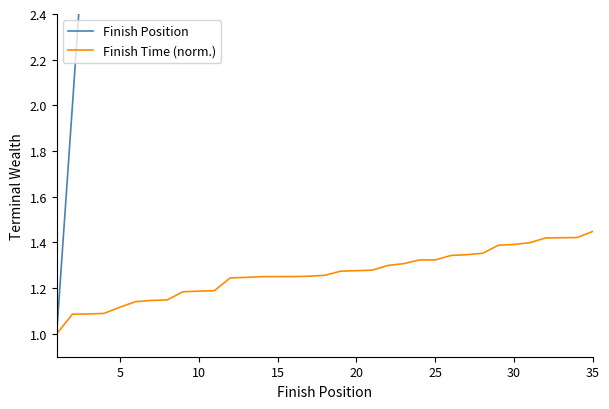

How many lines are shown in the chart?

2